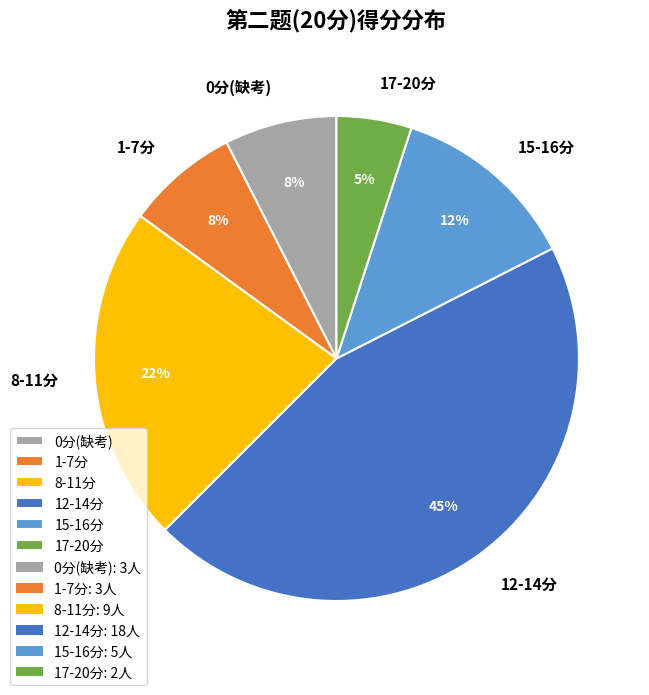

Combined, do 15-16分 and 1-7分 account for over 50%?

No